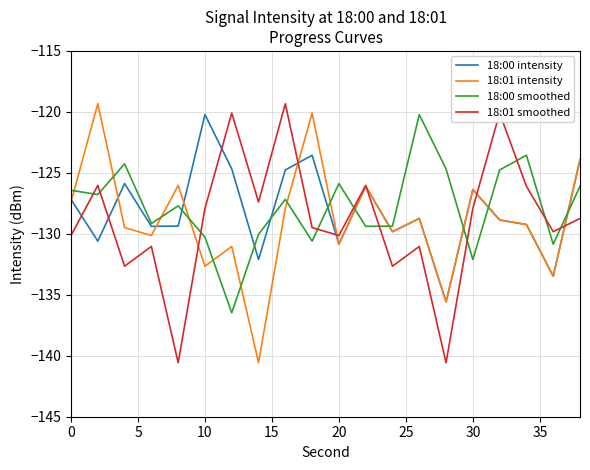

After their last crossing, which series has the higher values: 18:00 smoothed or 18:01 smoothed?

18:00 smoothed